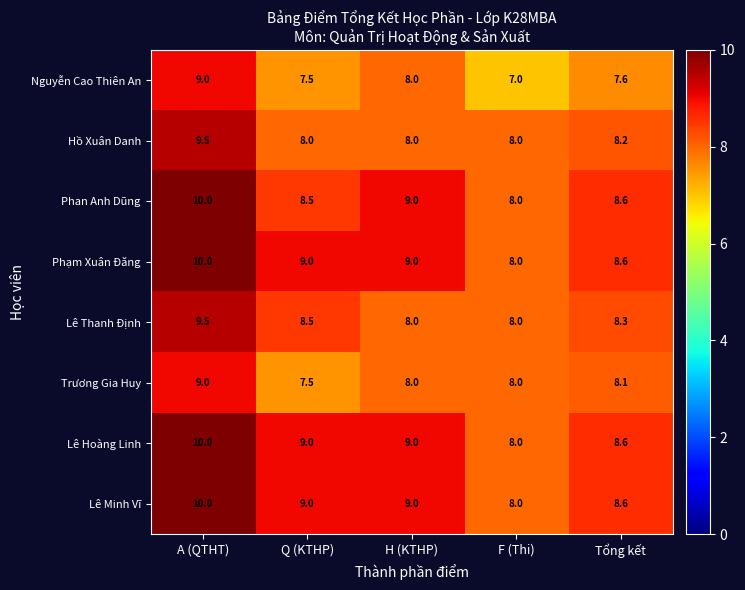

What is the difference between the Phan Anh Dũng values at F (Thi) and A (QTHT)?

2.0